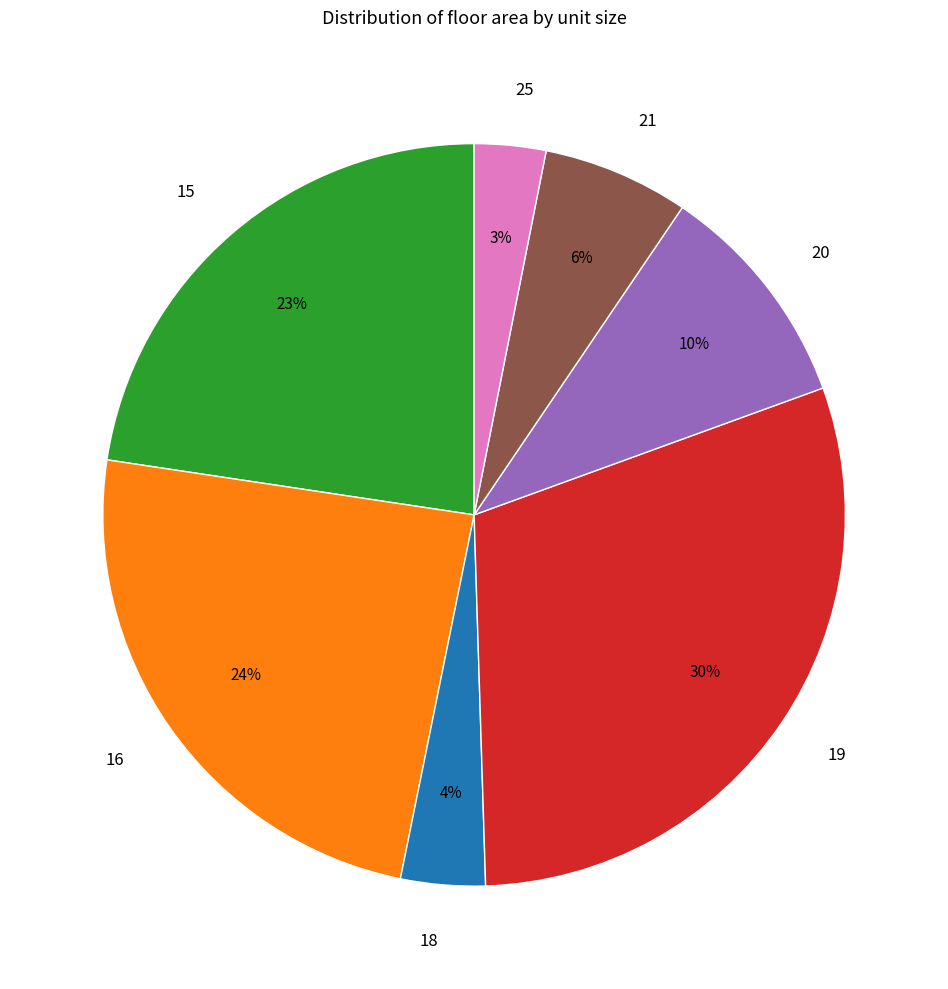

Does any single category account for the majority?

No